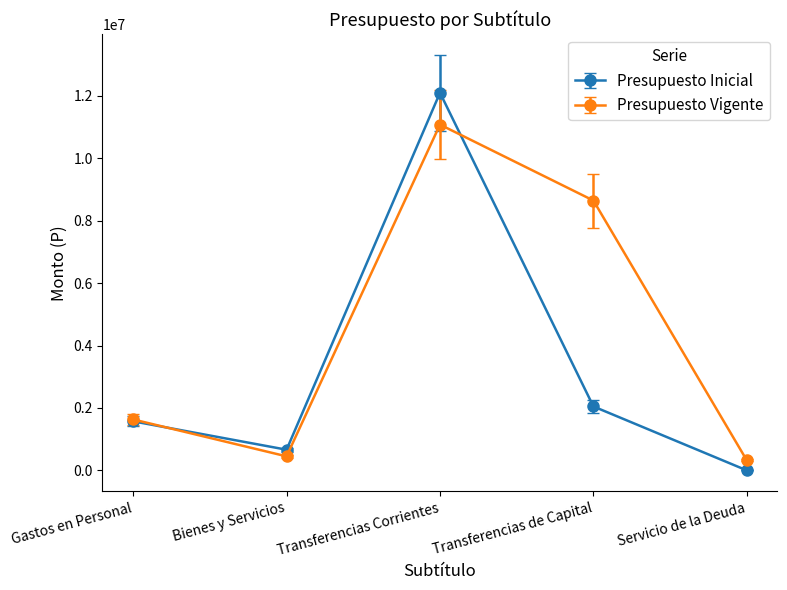

What is the label of the 1st point from the left?

Gastos en Personal